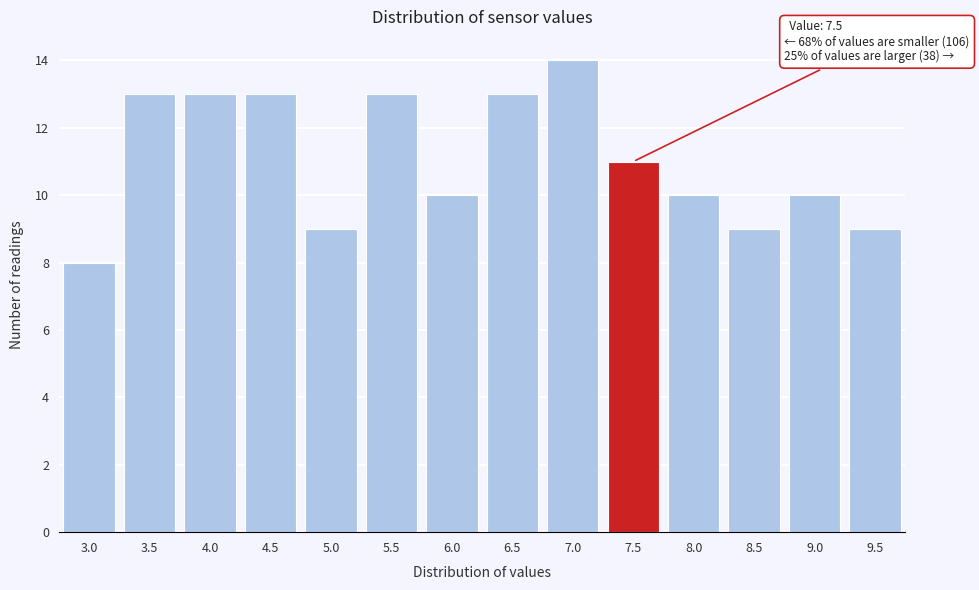

Reading right to left, list all the values displayed in this chart.

9.5=9	9.0=10	8.5=9	8.0=10	7.5=11	7.0=14	6.5=13	6.0=10	5.5=13	5.0=9	4.5=13	4.0=13	3.5=13	3.0=8